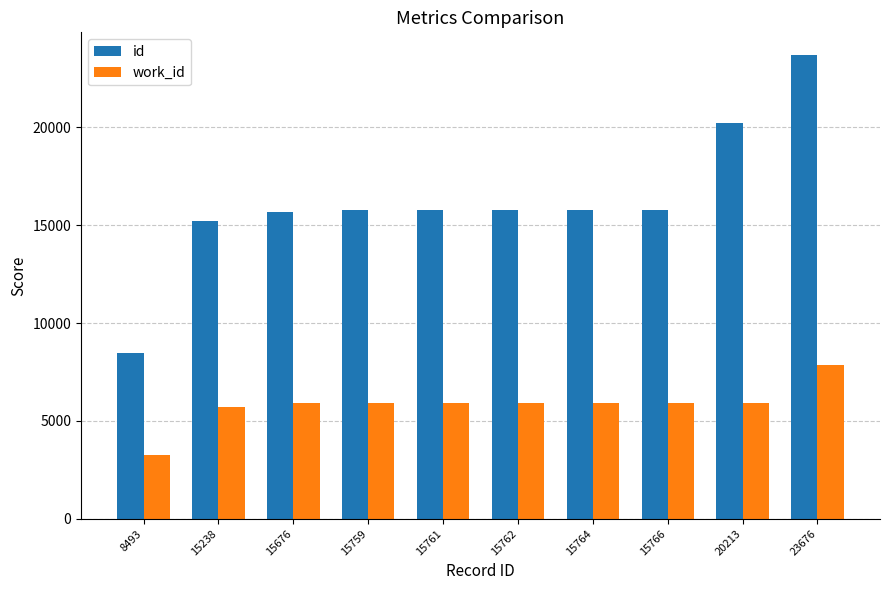

What is the total value across all series at 8493?

11734